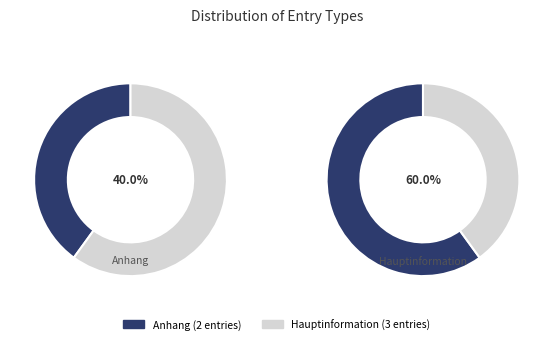

True or false: Hauptinformation accounts for 48% of the total.

False